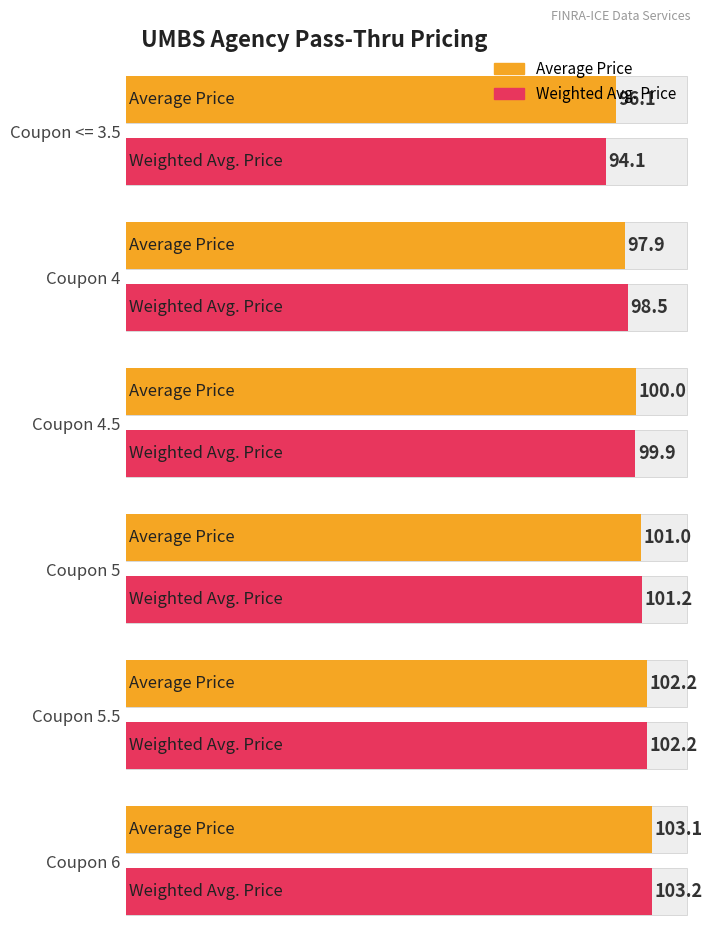

What are all the series names shown in the legend?

Average Price, Weighted Avg. Price